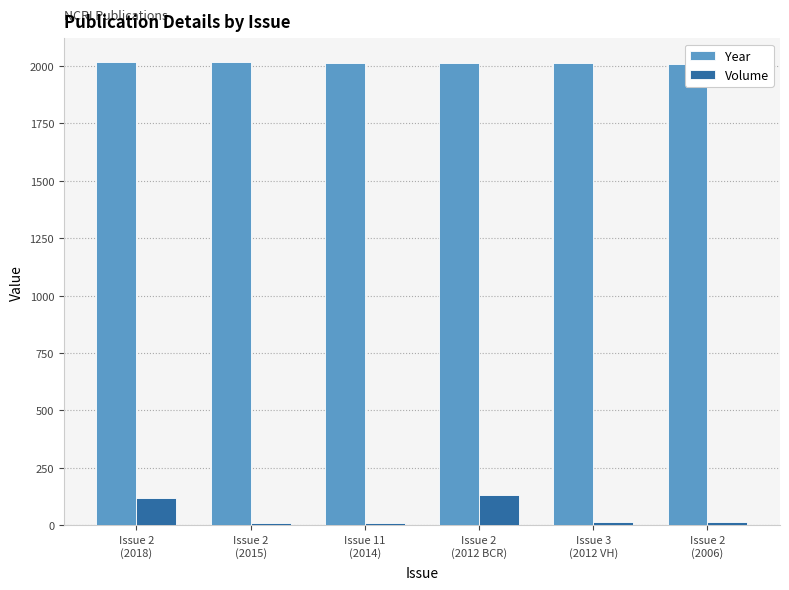

List the labels in order of Volume value, largest first.

Issue 2
(2012 BCR), Issue 2
(2018), Issue 3
(2012 VH), Issue 2
(2006), Issue 2
(2015), Issue 11
(2014)